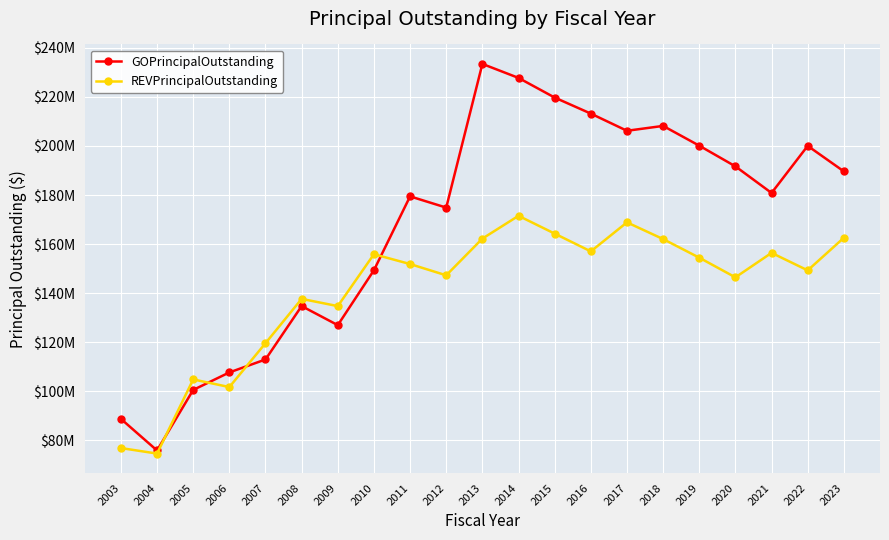

Between 2012 and 2022, which series saw the biggest shift?

GOPrincipalOutstanding